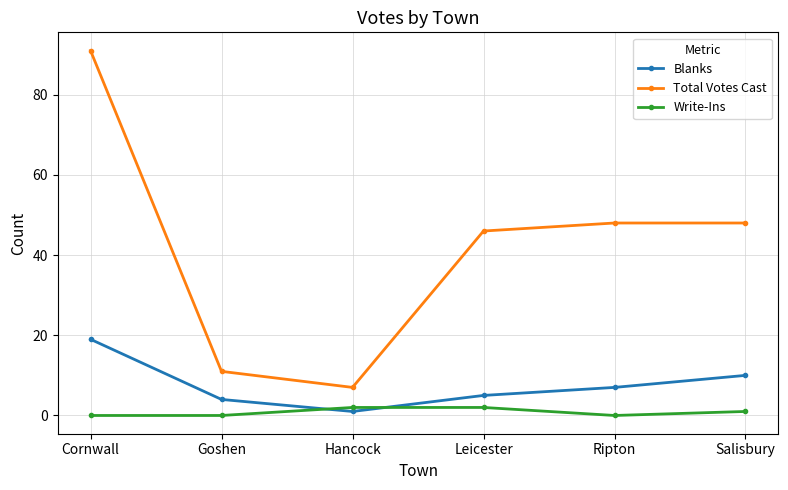

Which label corresponds to the largest value in the chart?

Cornwall